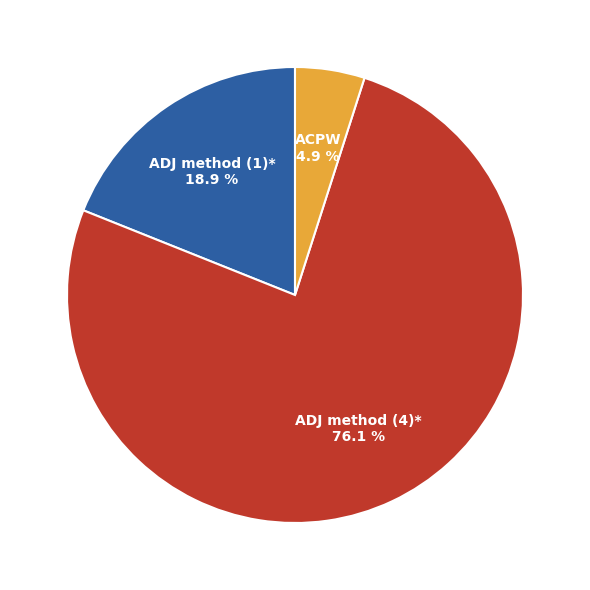

Rank the categories by value from highest to lowest.

ADJ method (4)*, ADJ method (1)*, ACPW